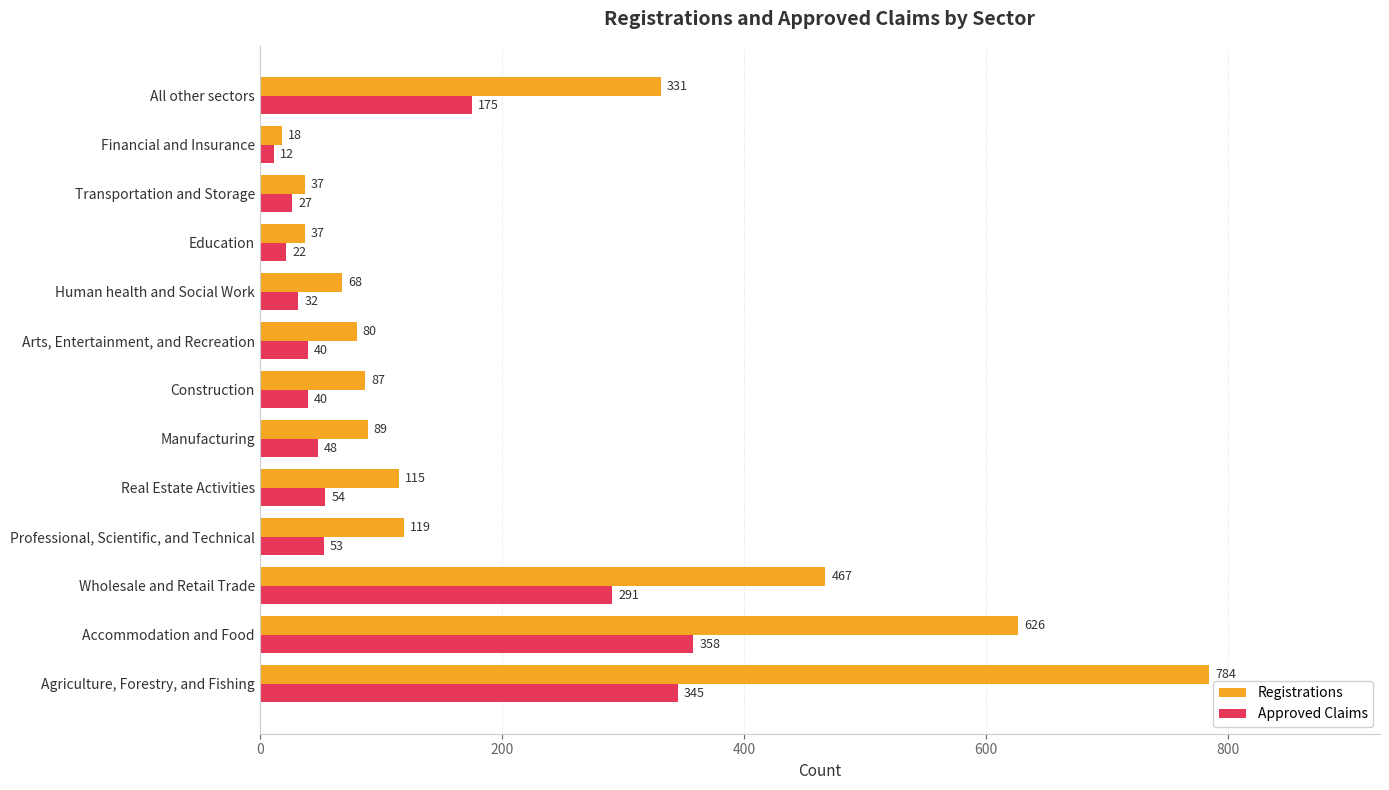

Which label corresponds to the smallest value in the chart?

Financial and Insurance